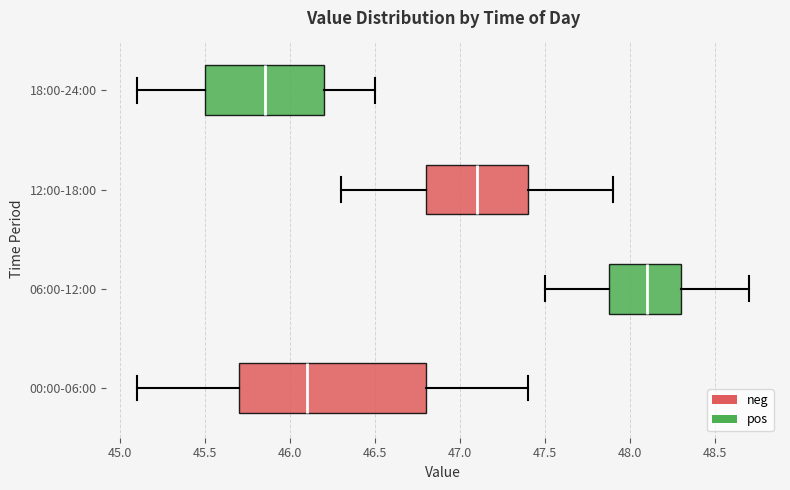

Where does the median line of the box for 06:00-12:00 sit on the x-axis? The values are not printed on the chart, so give them approximately, as read against the axis.

48.10